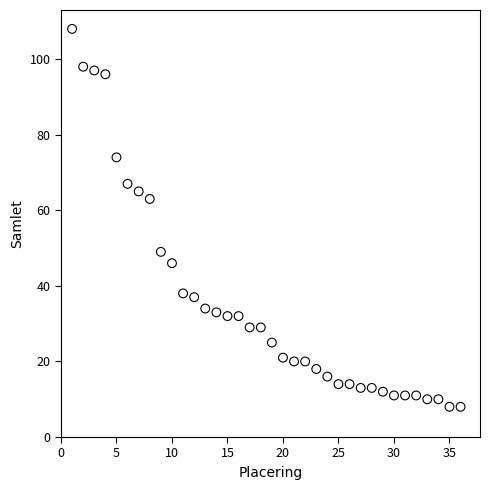

What is the range of Y values (max minus min)?

100